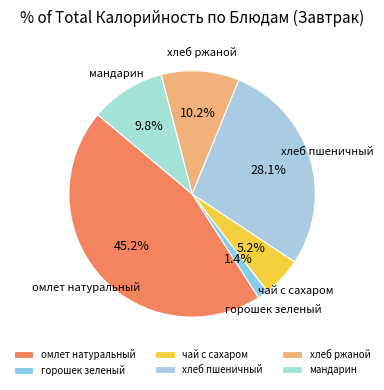

Is хлеб ржаной the majority of the pie?

No